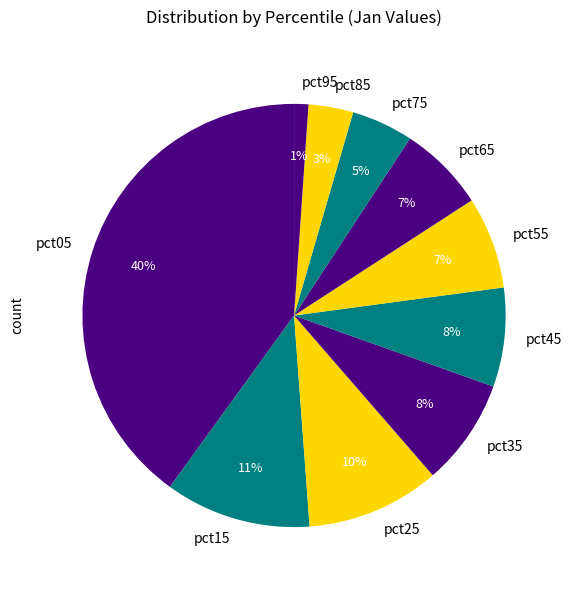

Is the sum of pct25 and pct35 greater than half?

No